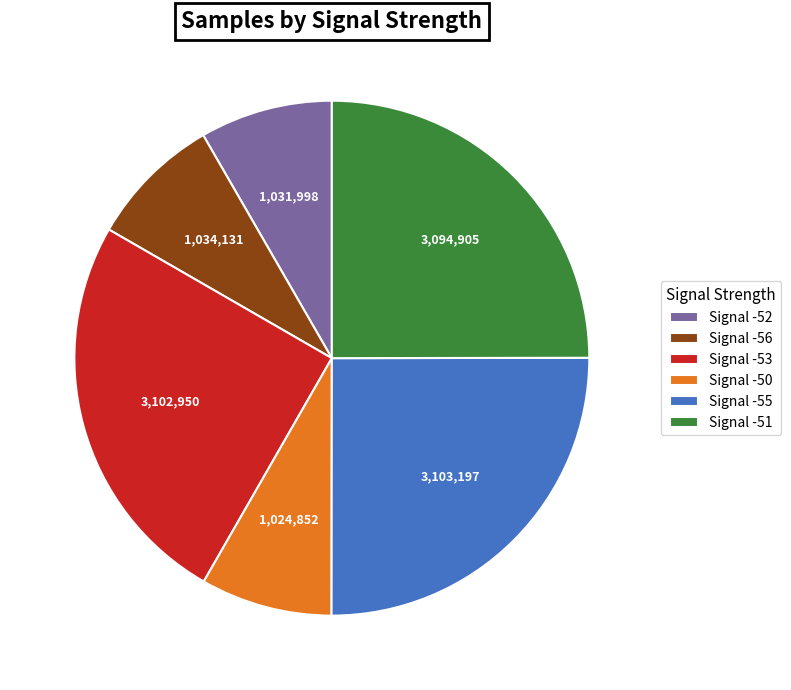

Approximately how many times larger is the value at Signal -53 compared to Signal -51?

1.0